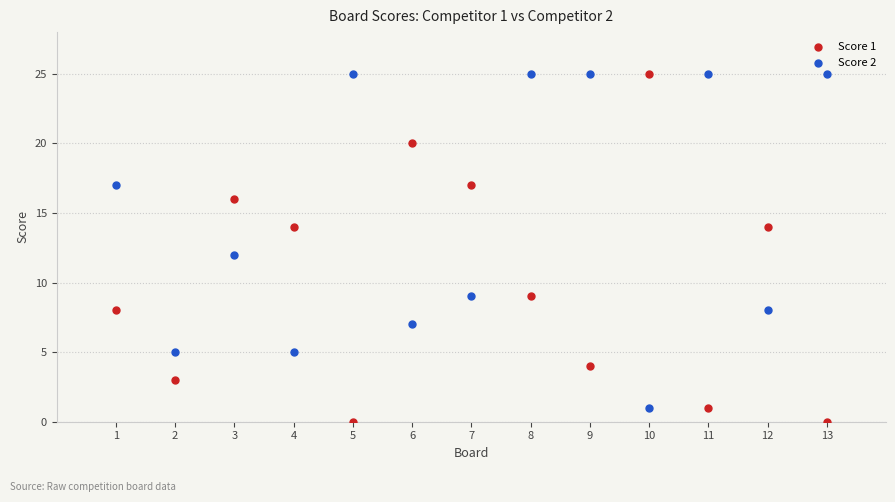

What is the X range (max minus min) for the scatter plot?

12